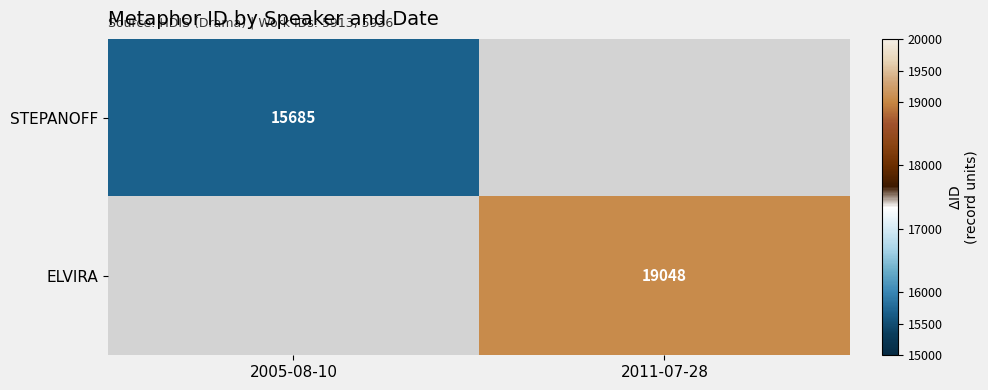

Which has a higher value, 2005-08-10 or 2011-07-28?

2011-07-28